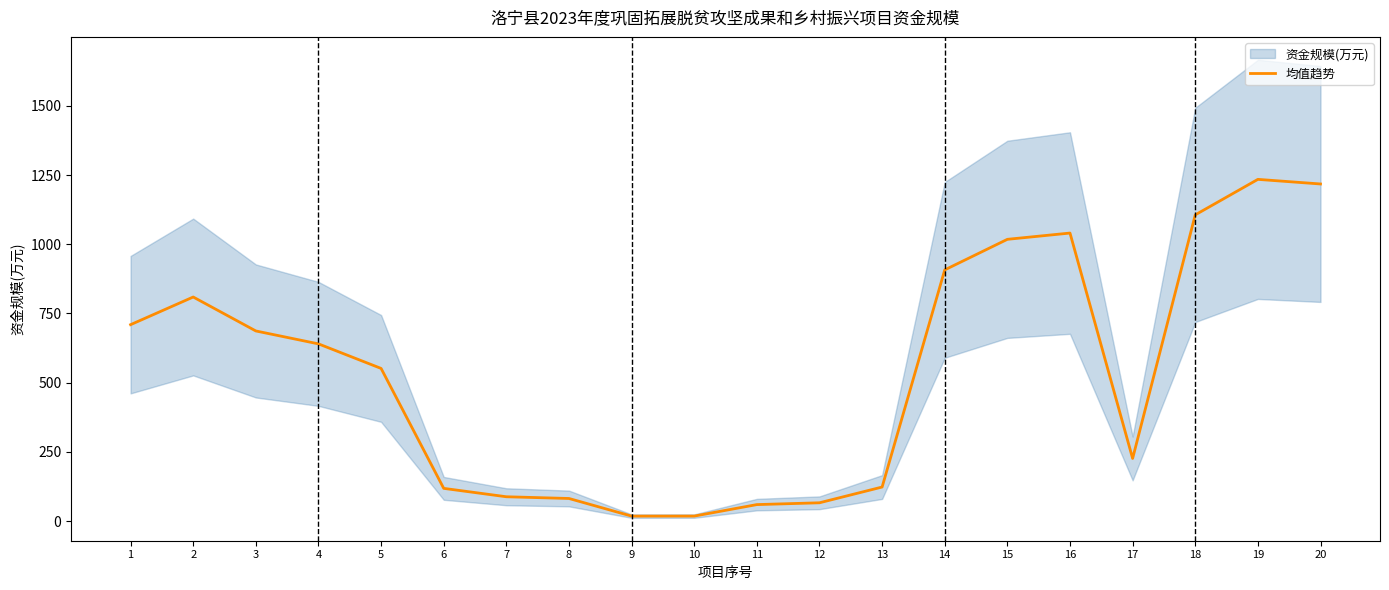

Is it true that the value at 11 is 59.3?

True